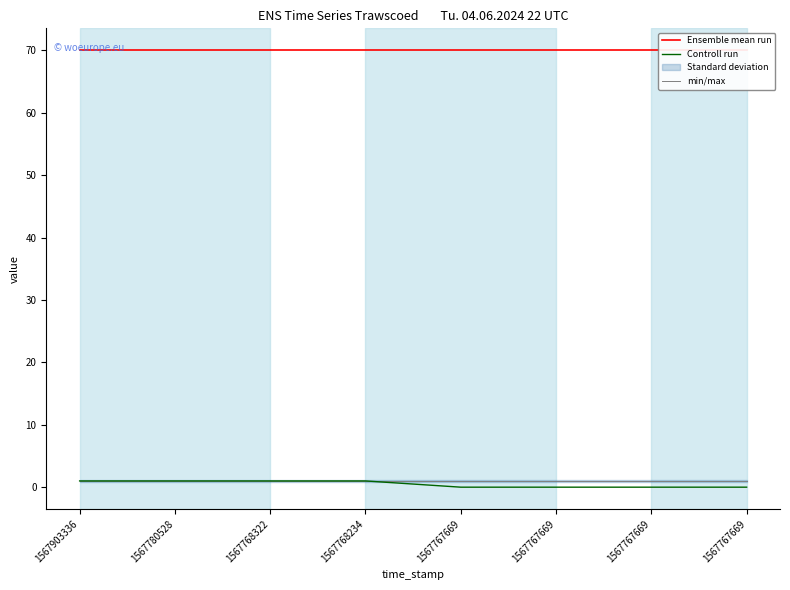

What is the sum of all Controll run values?

4